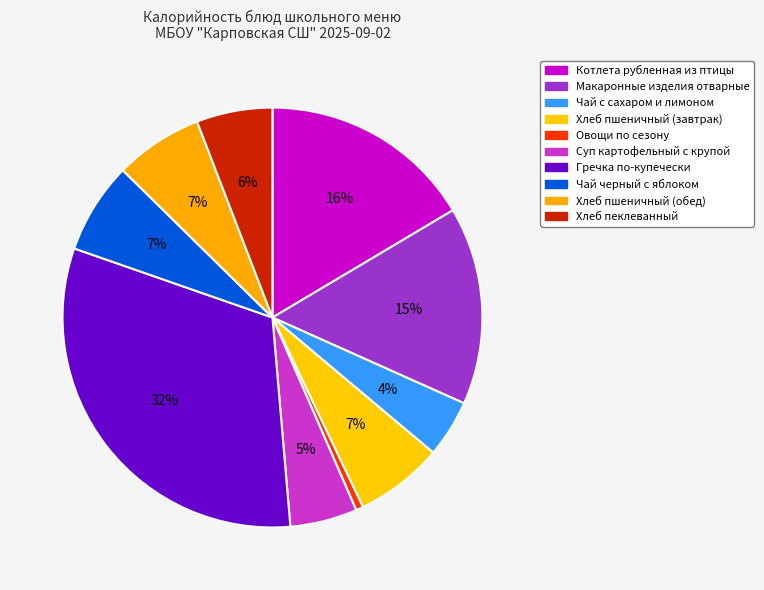

How much of the chart is everything except Суп картофельный с крупой?

94.8%